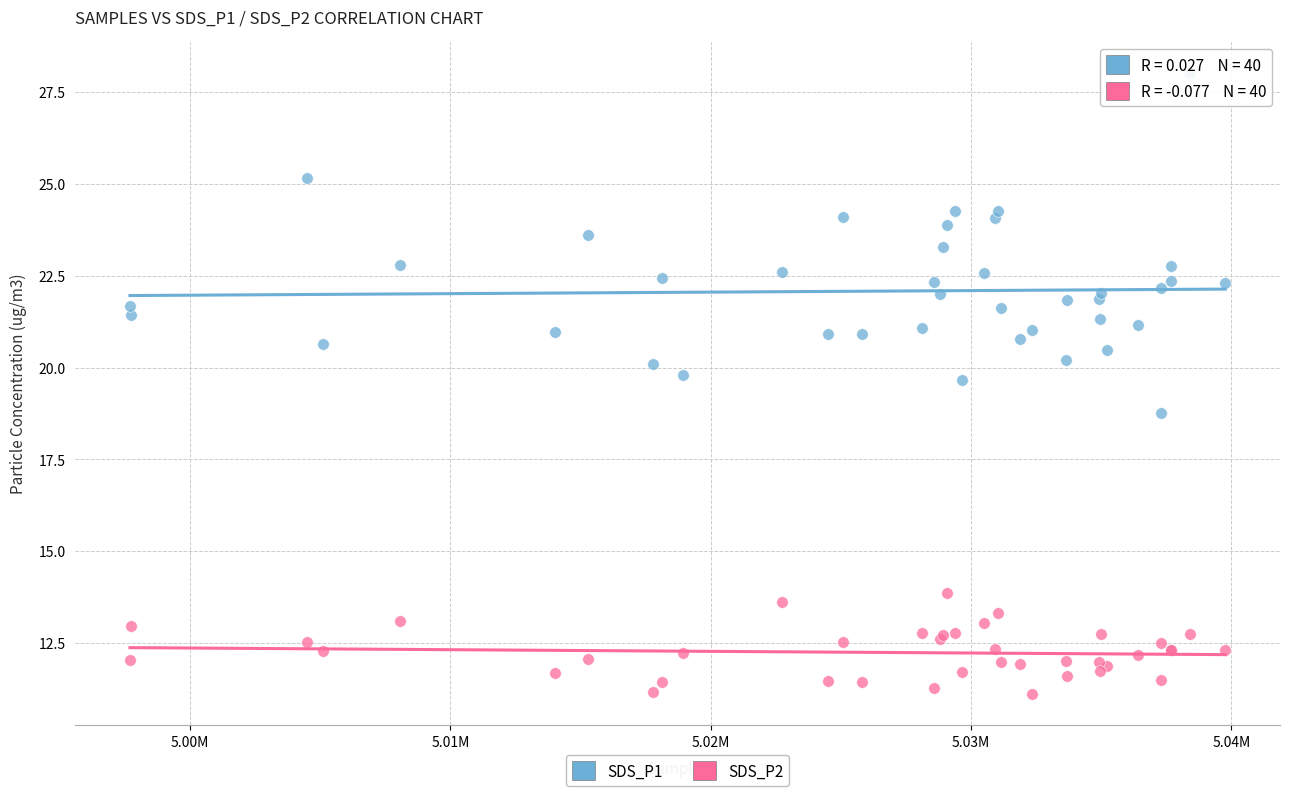

What are all the series names shown in the legend?

SDS_P1, SDS_P2